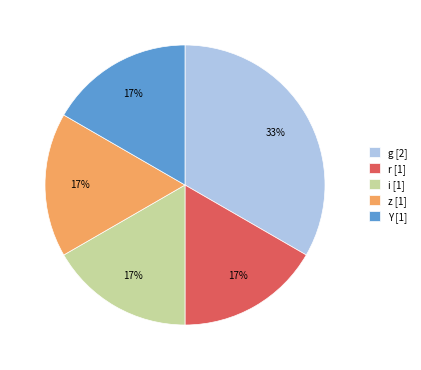

Combined, do r and i account for over 50%?

No